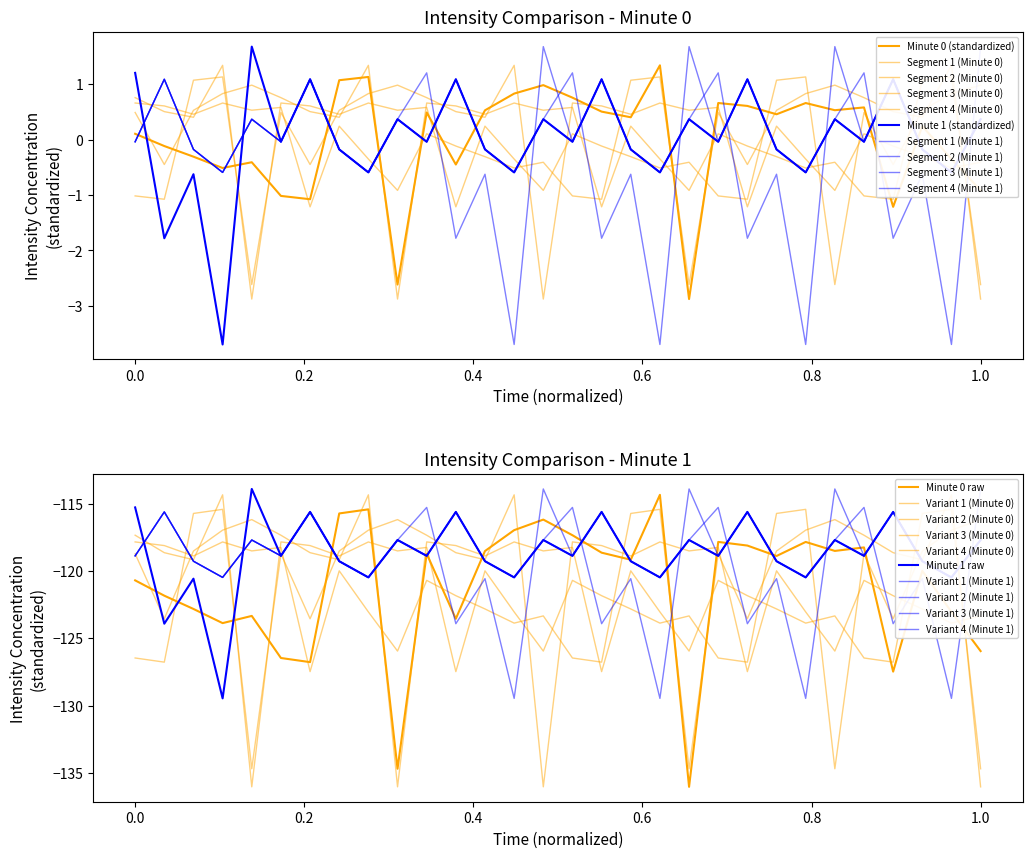

What is the difference between the maximum and minimum values in the Minute 0 series?

4.2